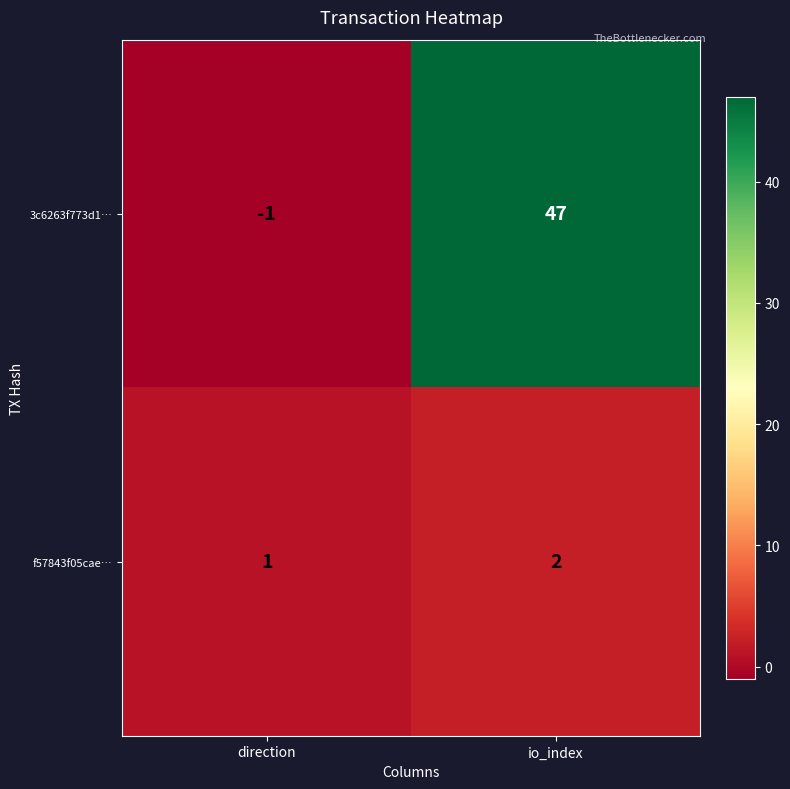

Between direction and io_index, which series saw the biggest shift?

3c6263f773d1…